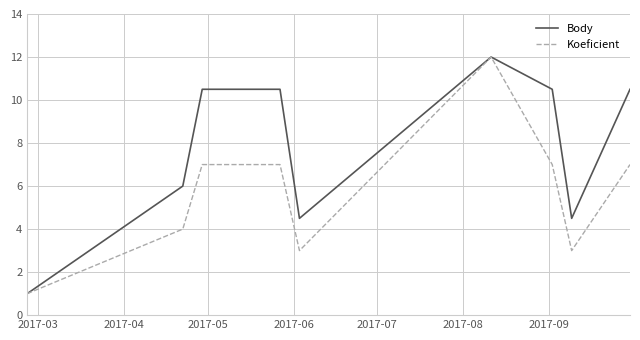

What is the minimum value for Body?

1.0